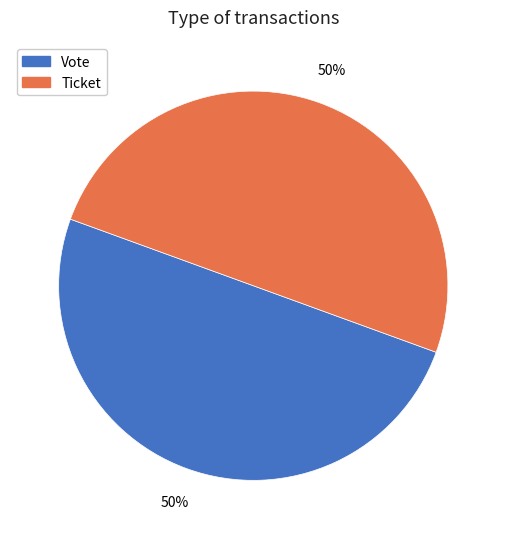

Do Ticket and Vote together represent more than half of the pie?

Yes